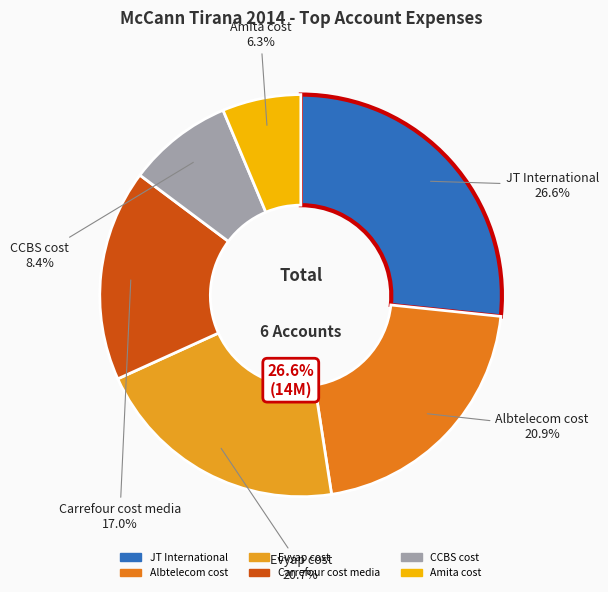

Between Evyap cost and Carrefour cost media, which is larger?

Evyap cost